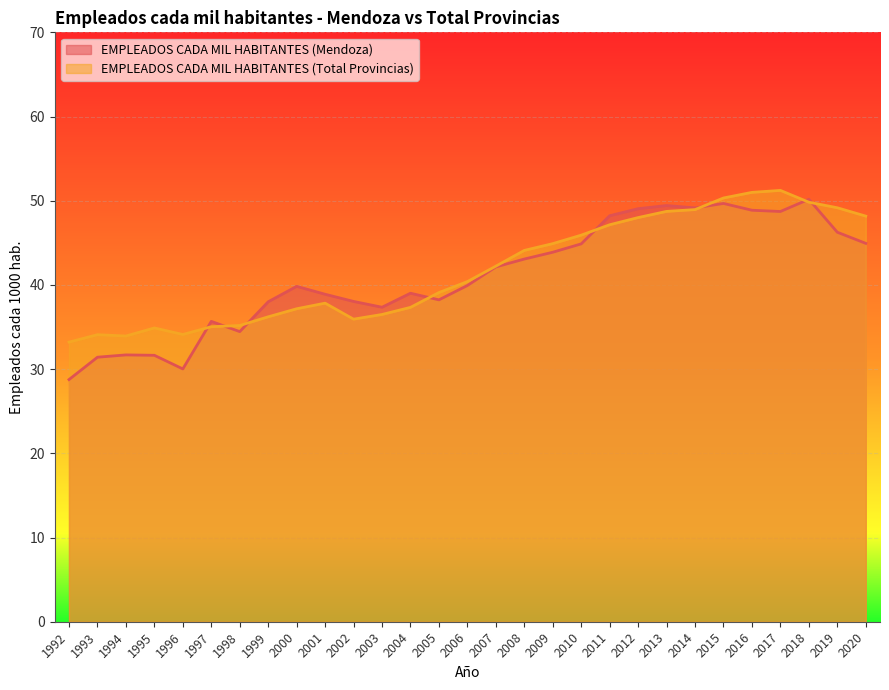

What is the value of the EMPLEADOS CADA MIL HABITANTES (Mendoza) point at the 11th from the left?

38.0